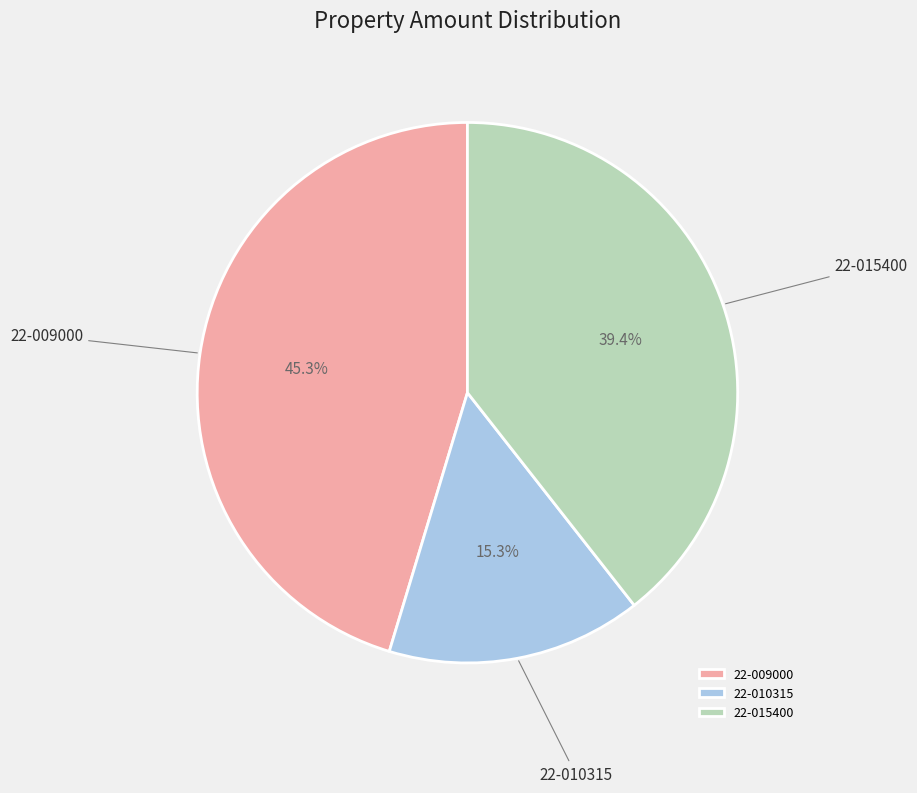

Which slice is the smallest?

22-010315